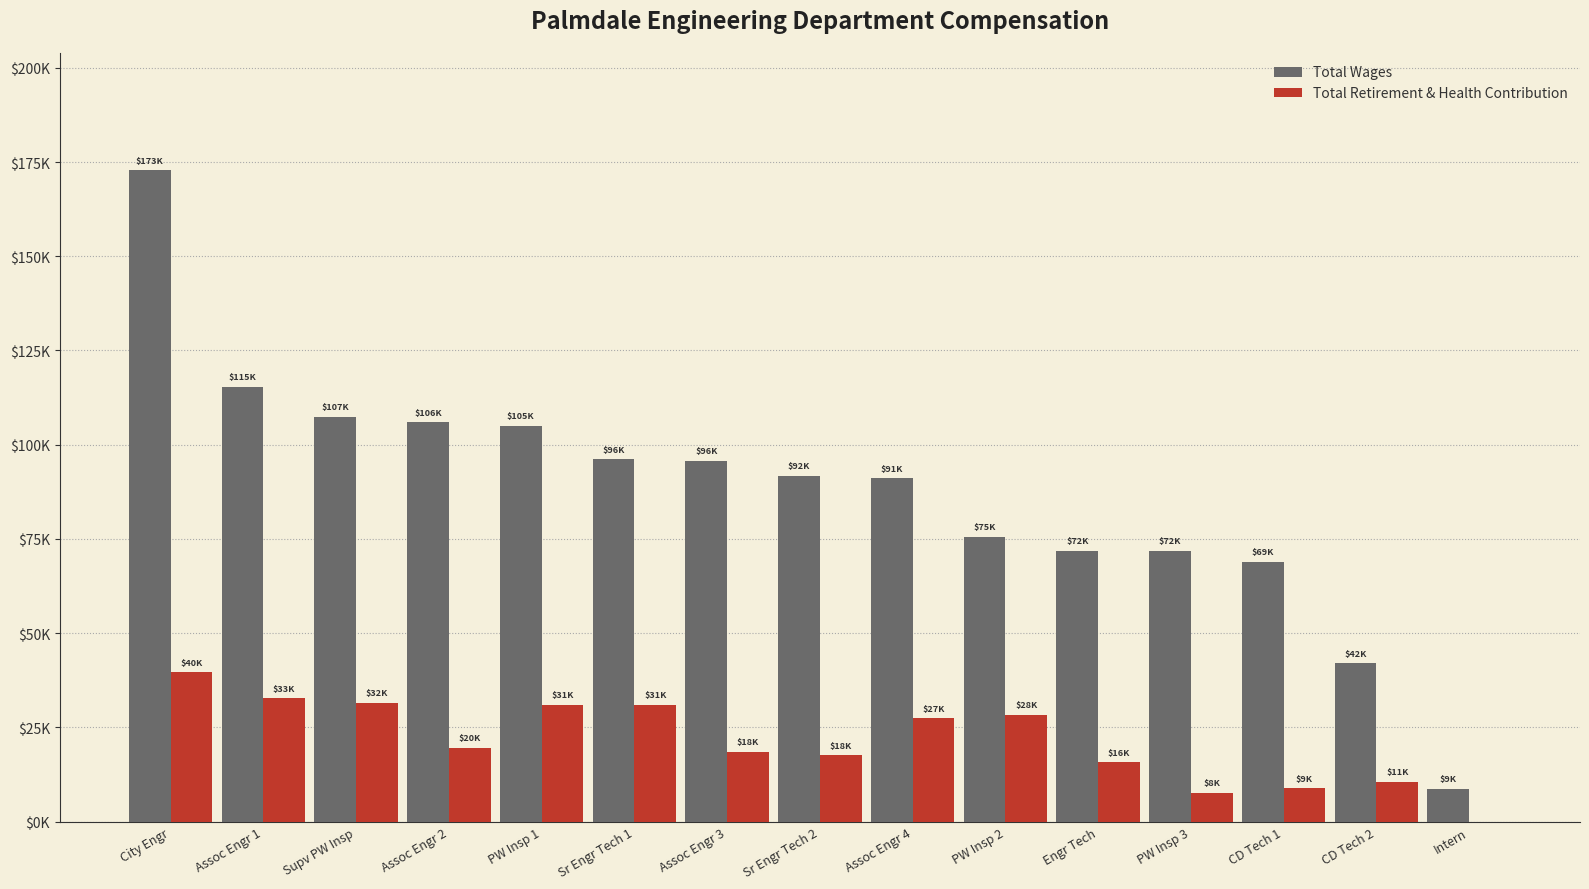

Are the bars horizontal?

No